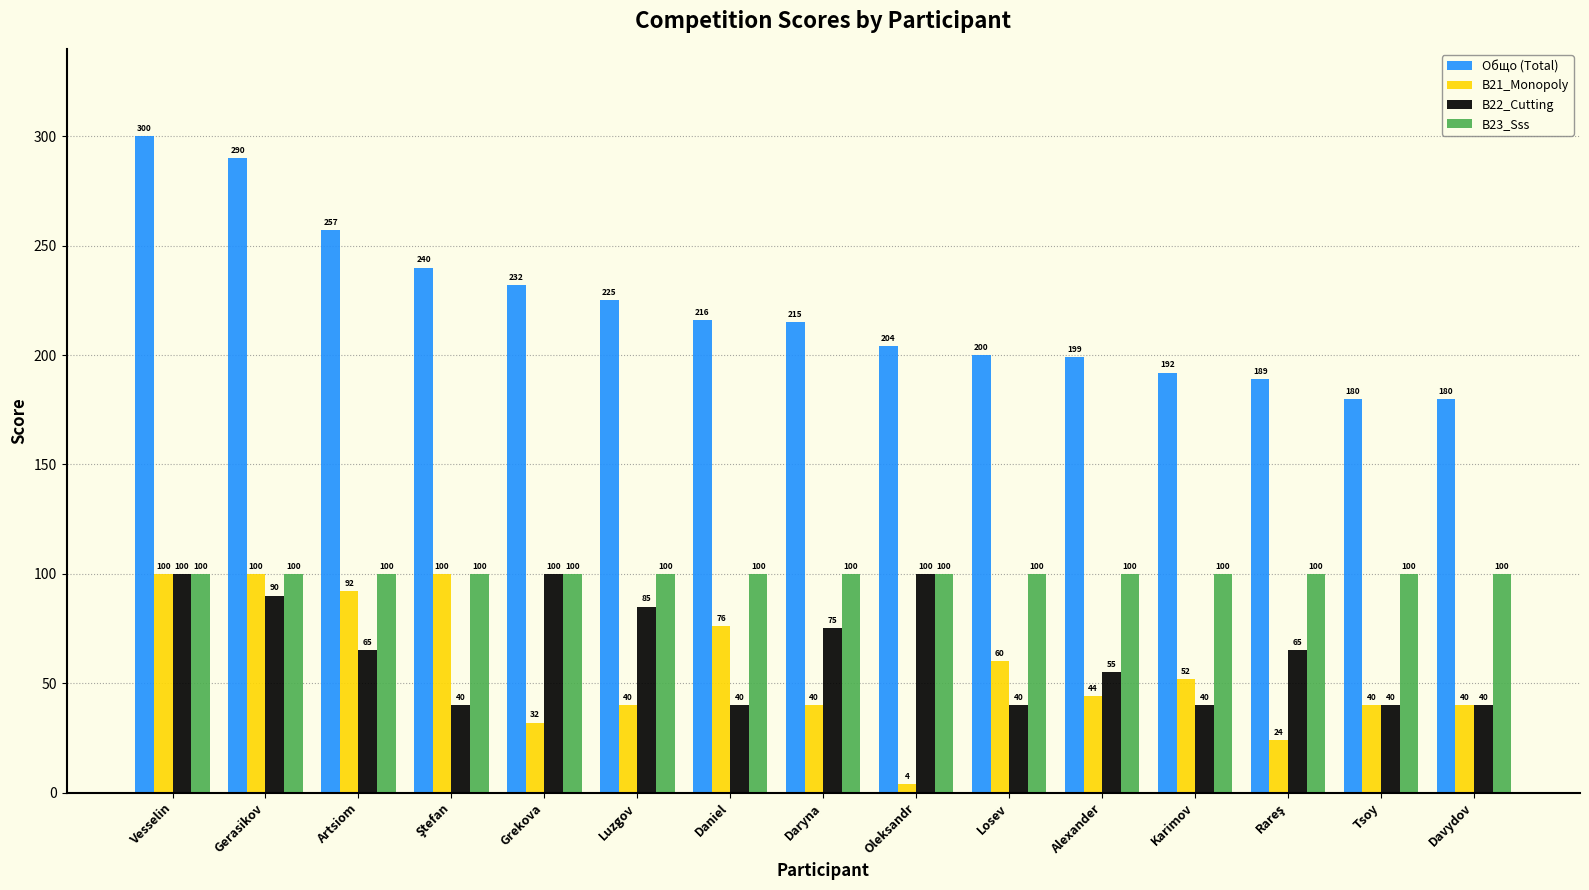

Does the chart contain stacked bars?

No